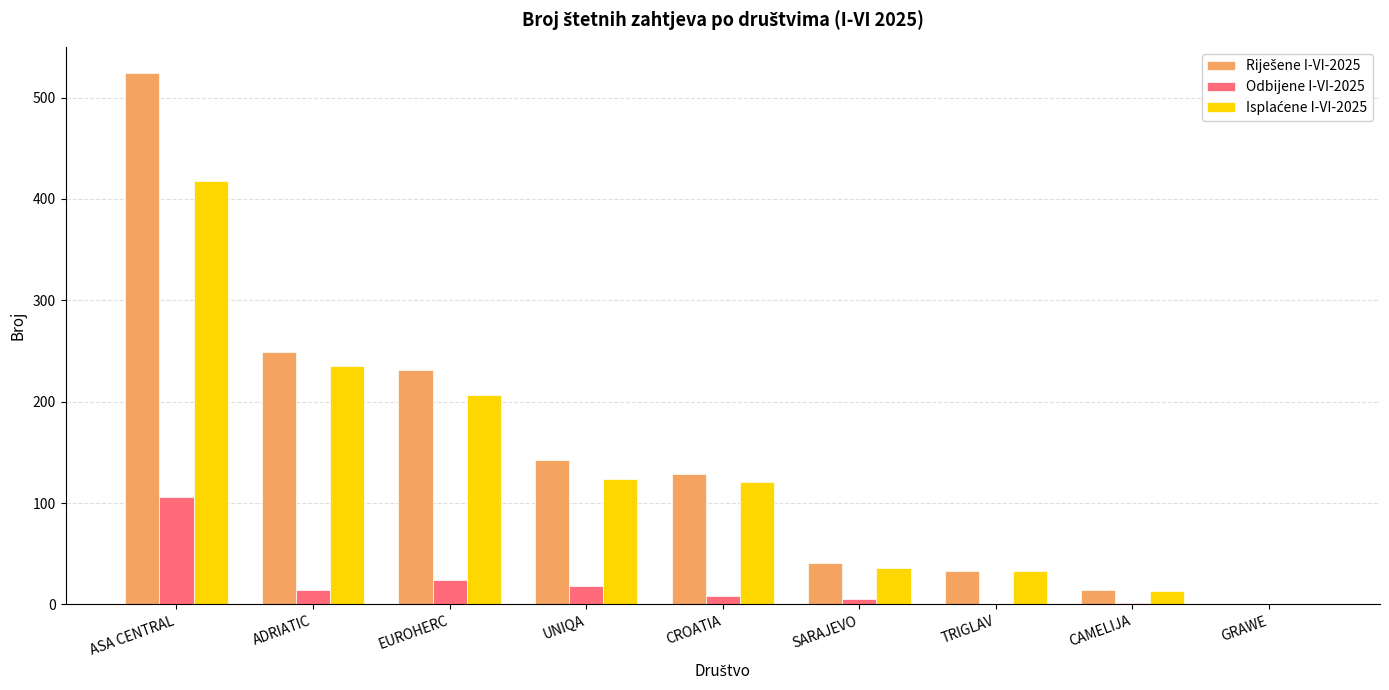

What is the maximum value shown in the chart?

524